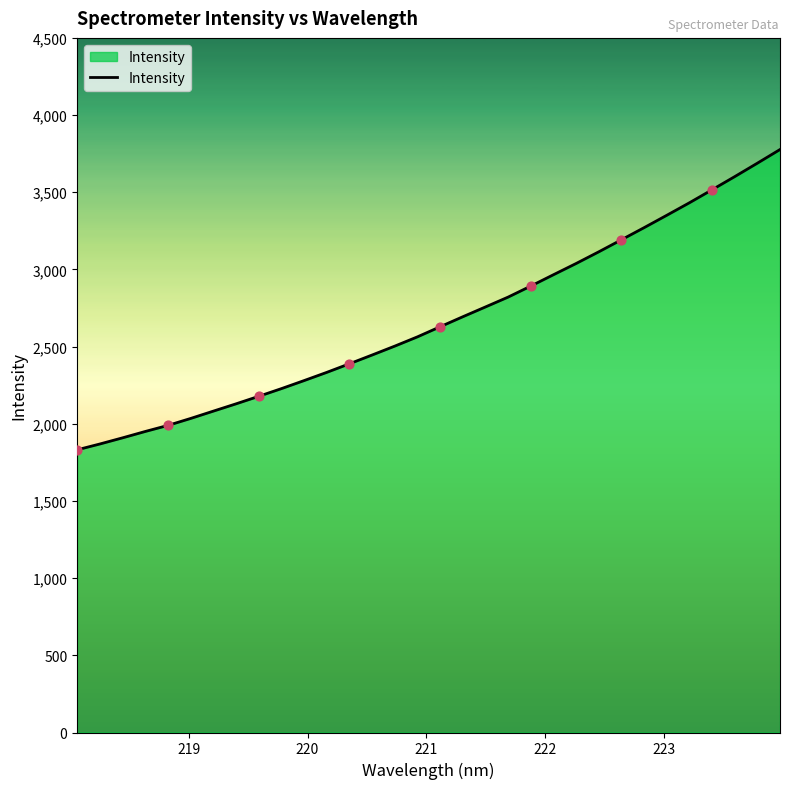

What is the smallest value displayed?

1831.4